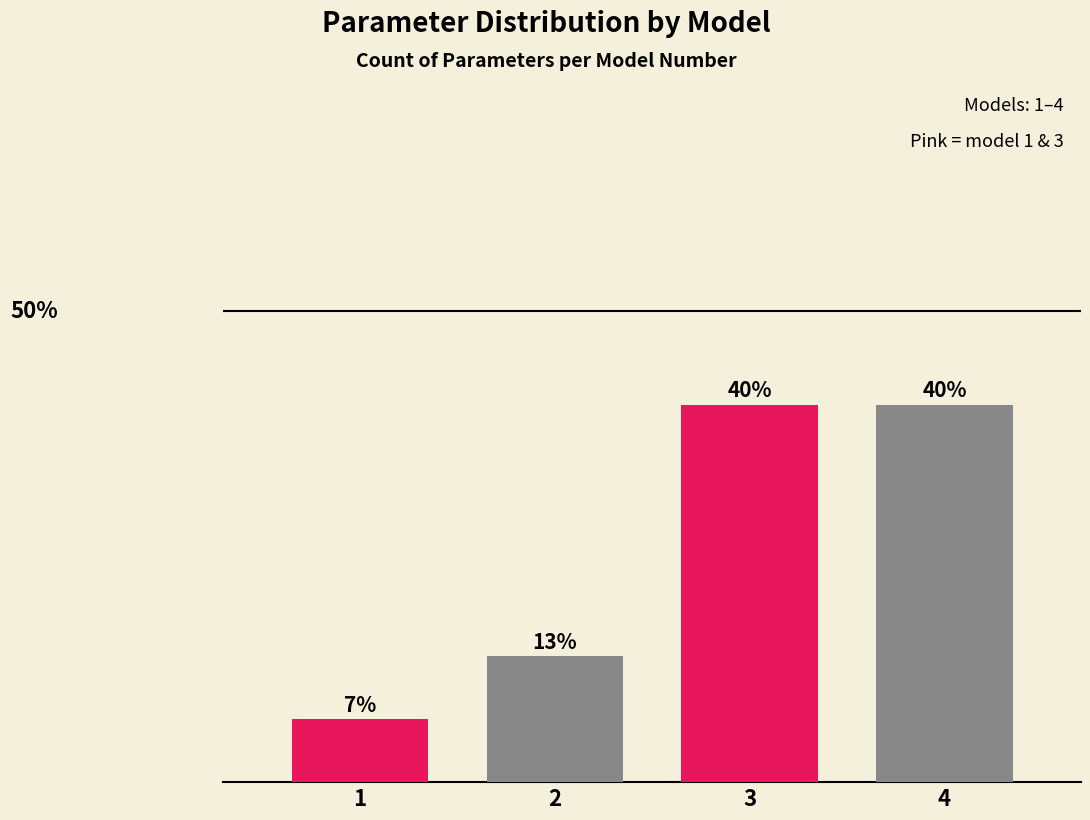

Does the chart contain any negative values?

No